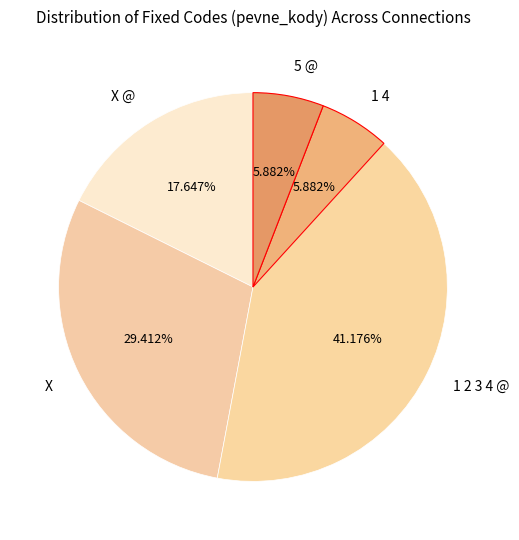

Which has a higher value, X or X @?

X